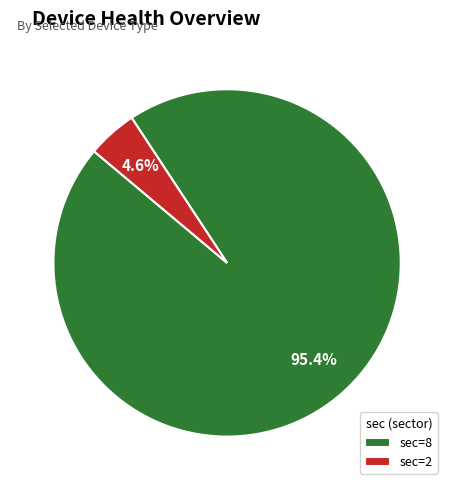

How many slices are in this pie chart?

2